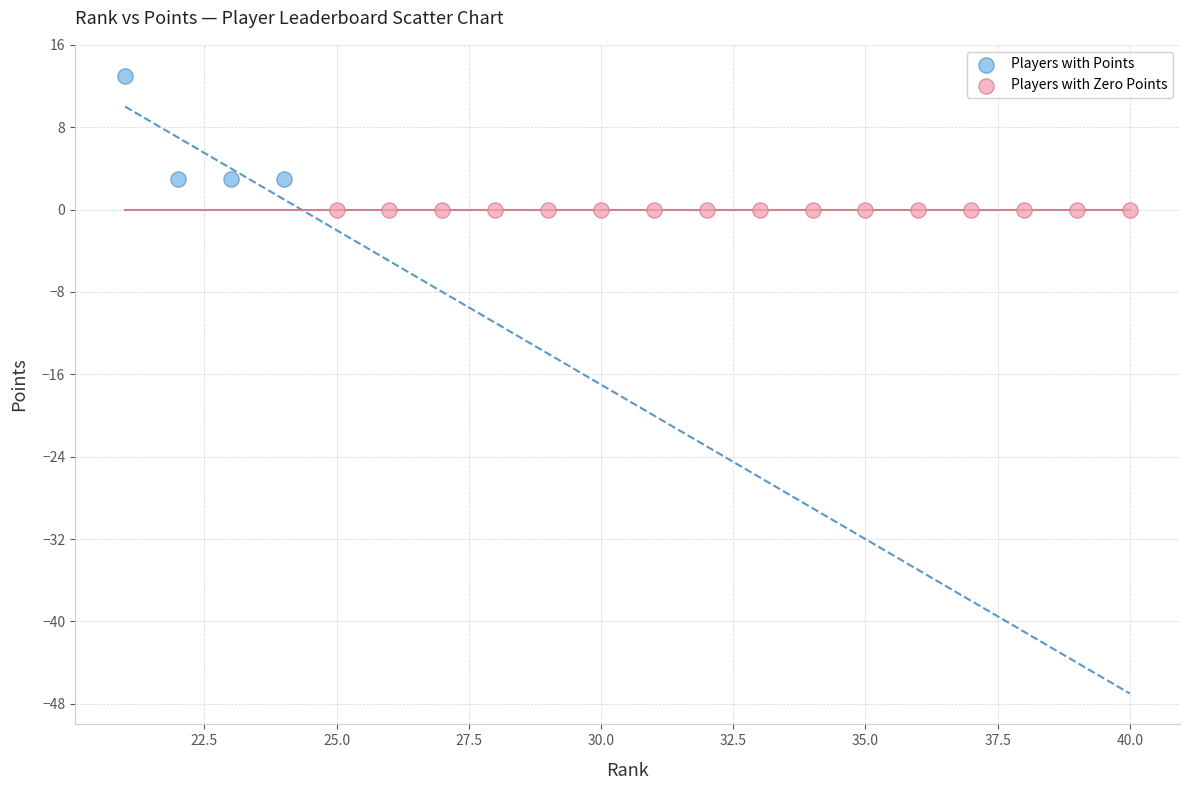

Which series contains the lowest Y value?

Players with Zero Points